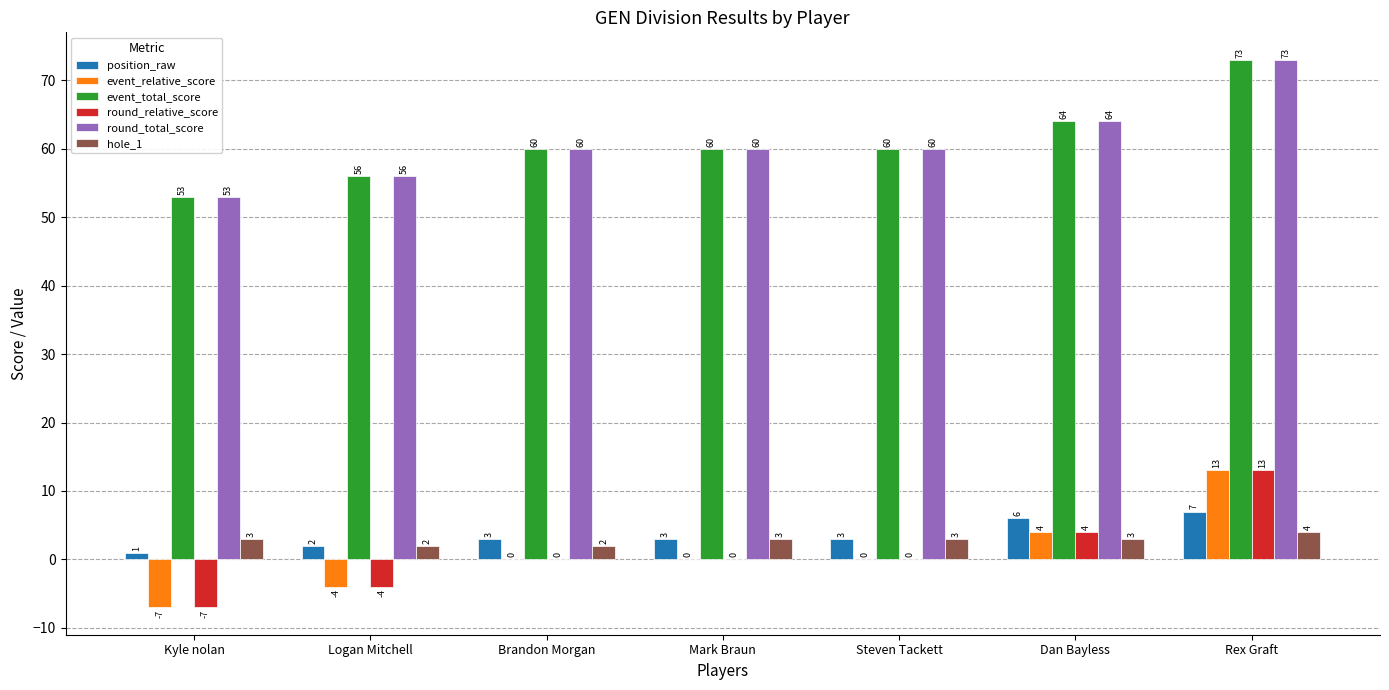

Where is round_relative_score nearest to the value 3?

Dan Bayless